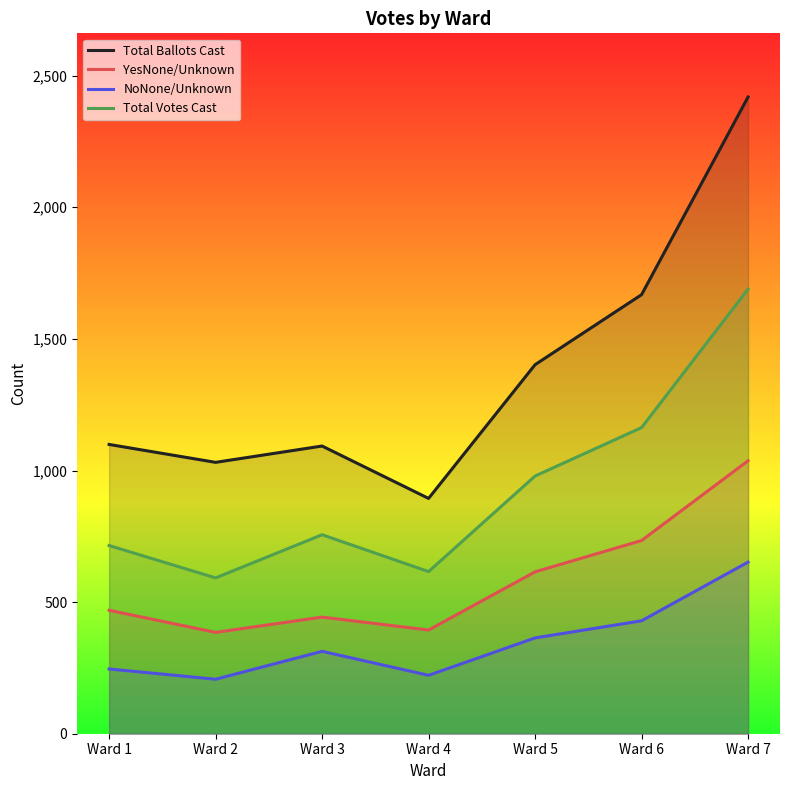

What is the difference between the highest and lowest values at Ward 3?

780